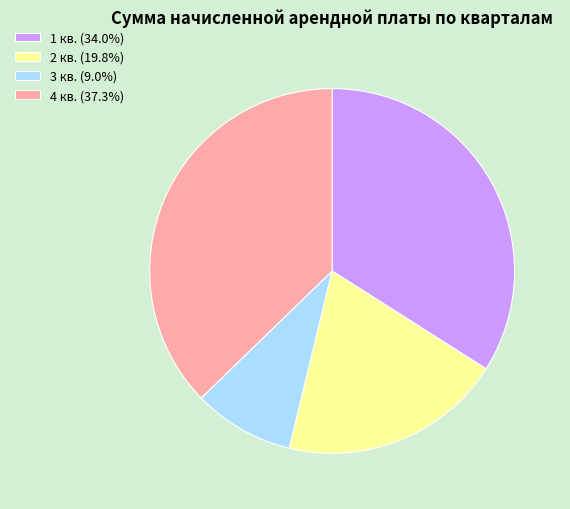

Is there any slice that represents more than half of the pie?

No